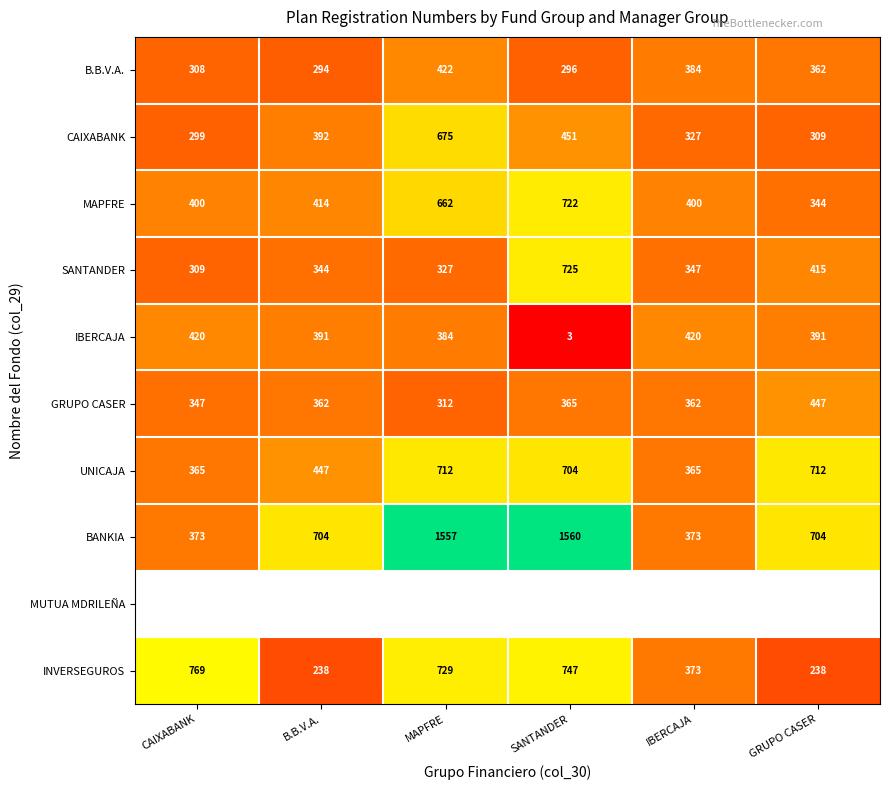

Where is UNICAJA nearest to the value 538?

B.B.V.A.